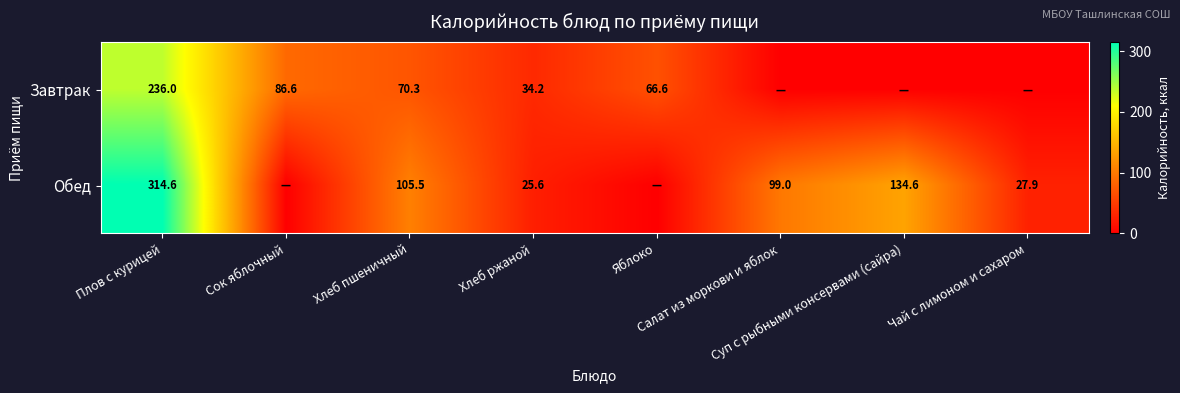

At which label does Завтрак reach its peak?

Плов с курицей